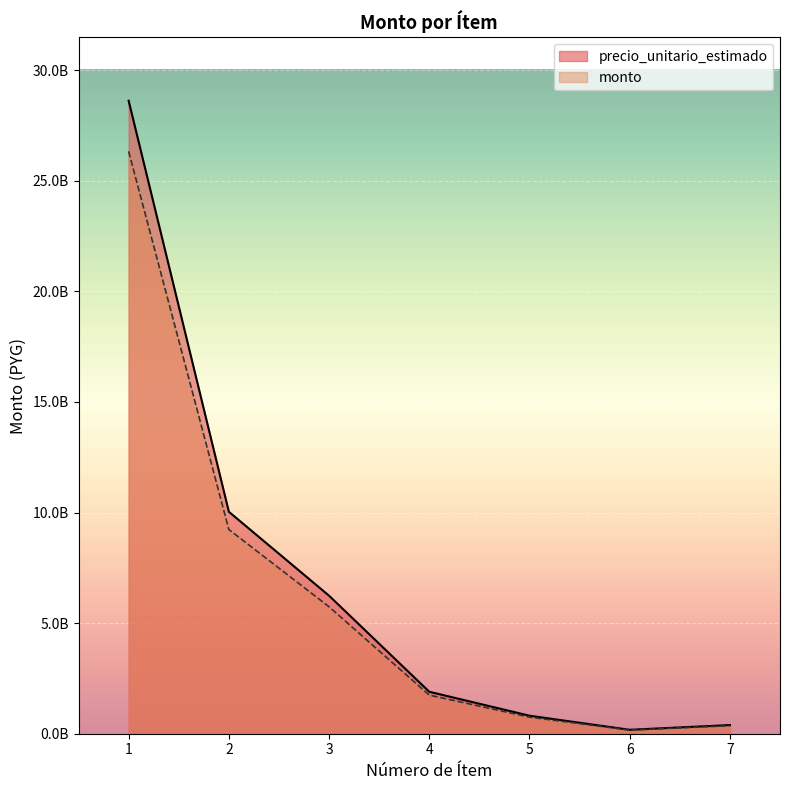

Between 4 and 5, which series saw the biggest shift?

precio_unitario_estimado